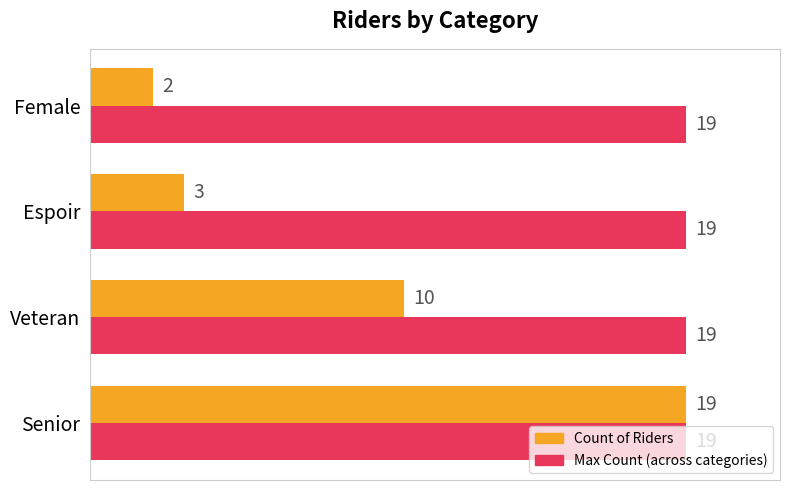

At which category is the sum across all series the highest?

Senior